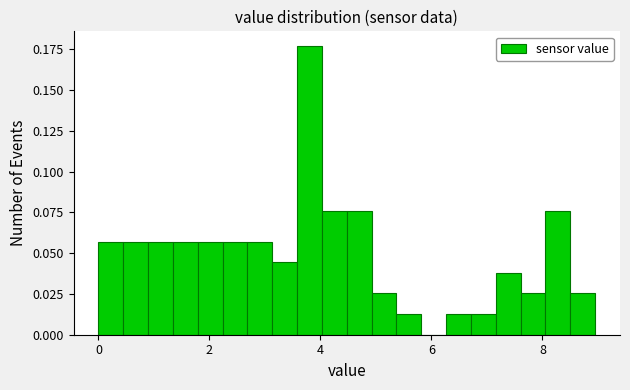

Read against the x-axis, roughly where is the centre of the tallest bar?

3.8